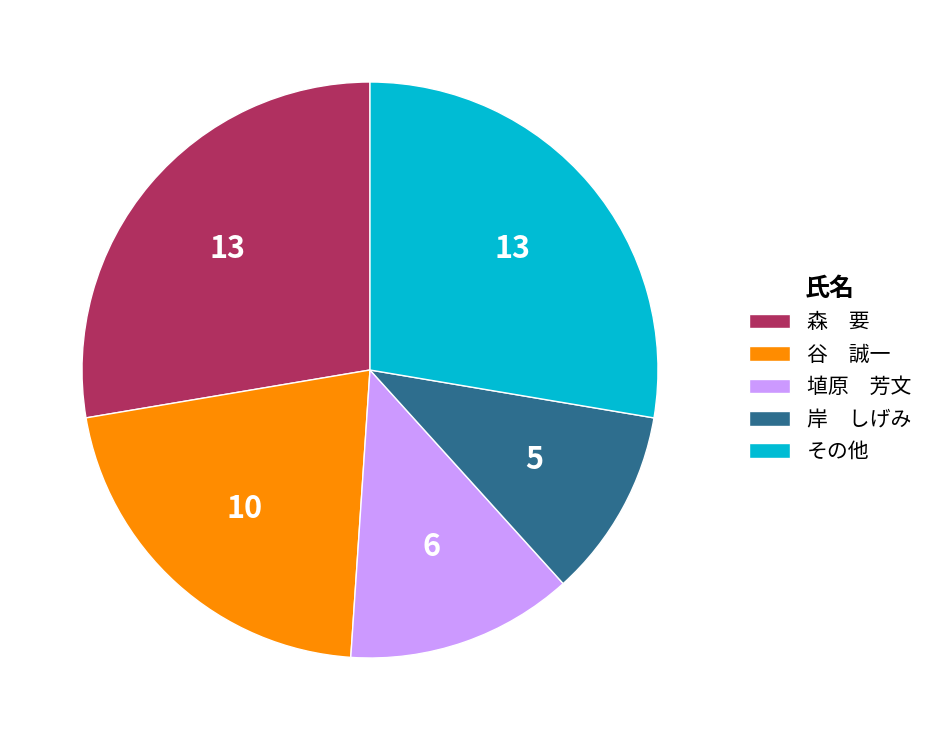

Does any single category account for the majority?

No